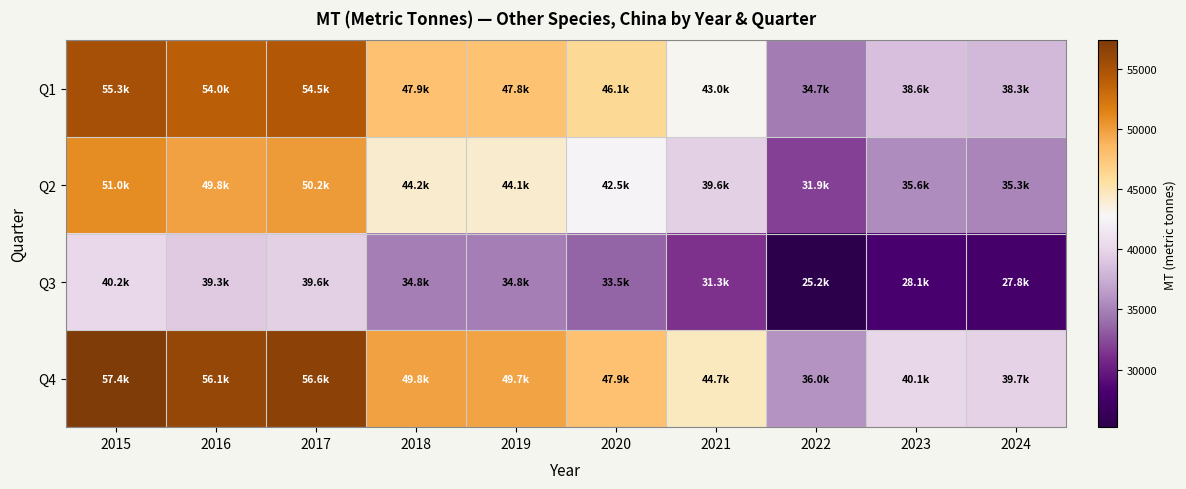

At how many categories does at least one series exceed 52708?

3